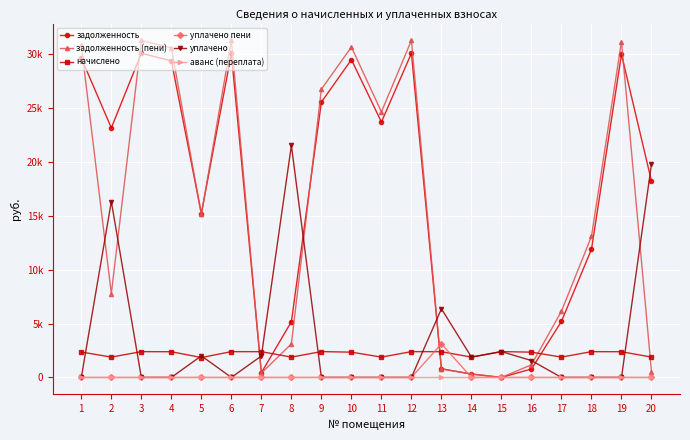

What is the total value across all series at 16?

5859.8